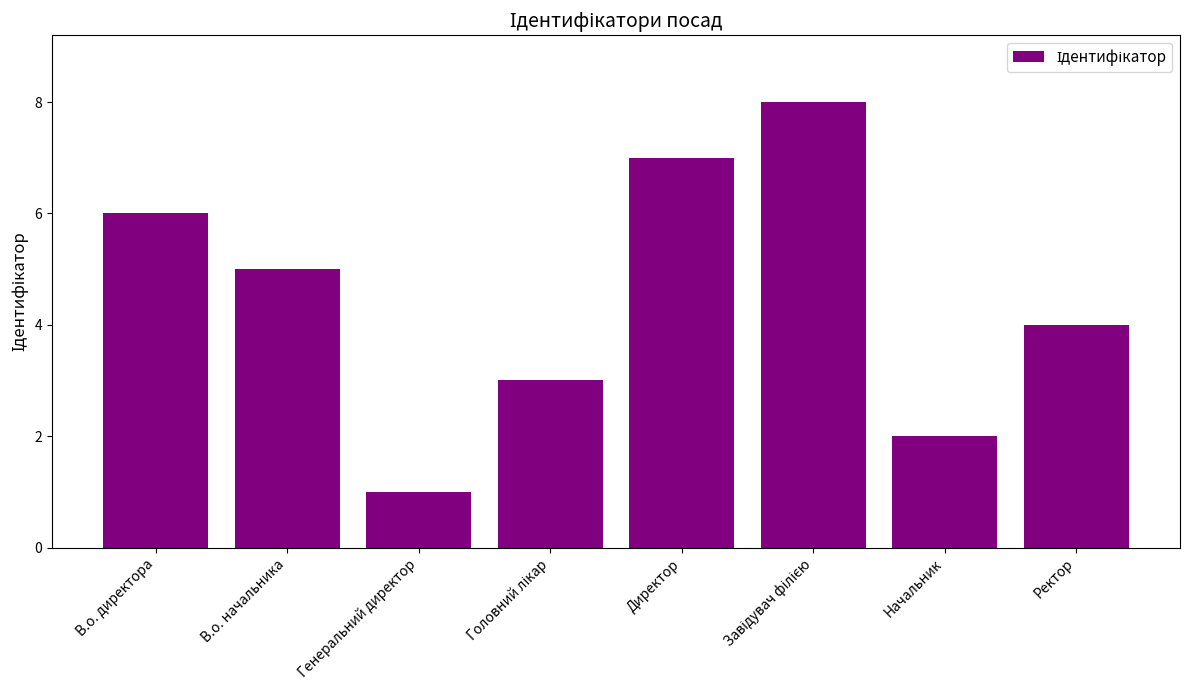

The chart shows a value of 2 at Начальник. True or false?

True